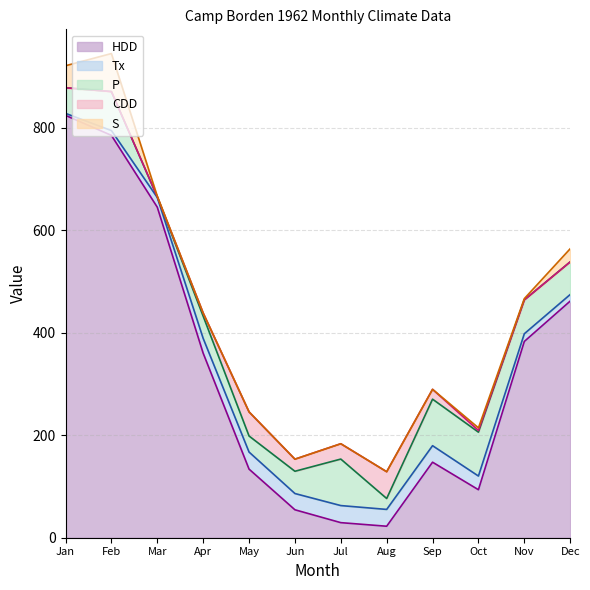

What is the maximum value for S?

74.2